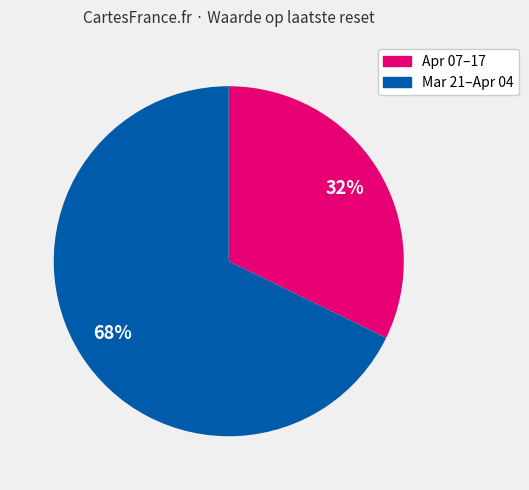

To the nearest percent, what is the average slice percentage?

50%